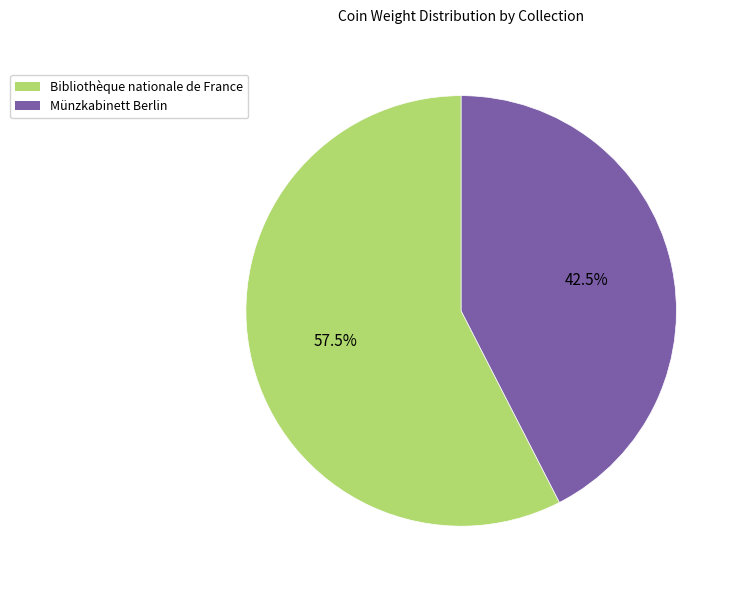

Which category accounts for the majority?

Bibliothèque nationale de France